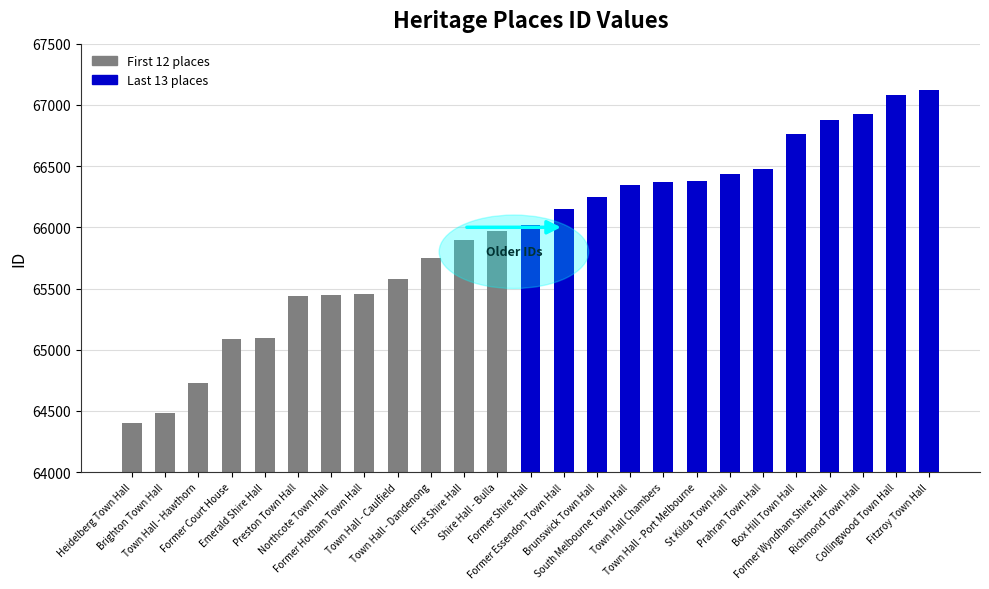

What position from the left is First Shire Hall?

11